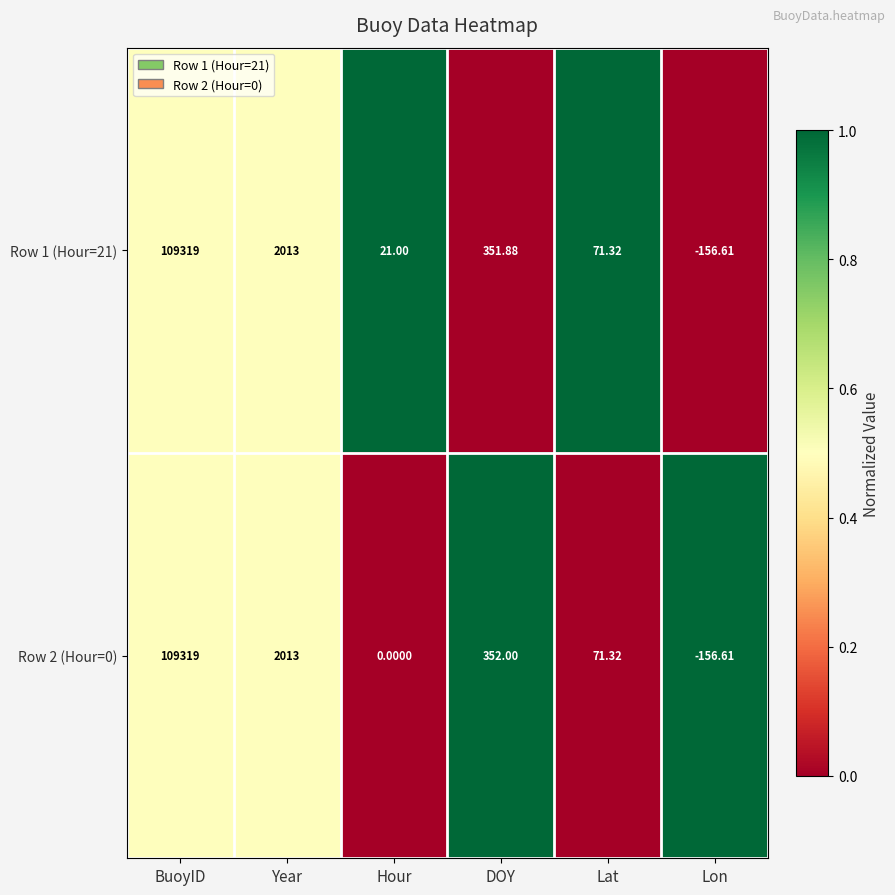

How many data points in Row 2 (Hour=0) are less than 352?

3